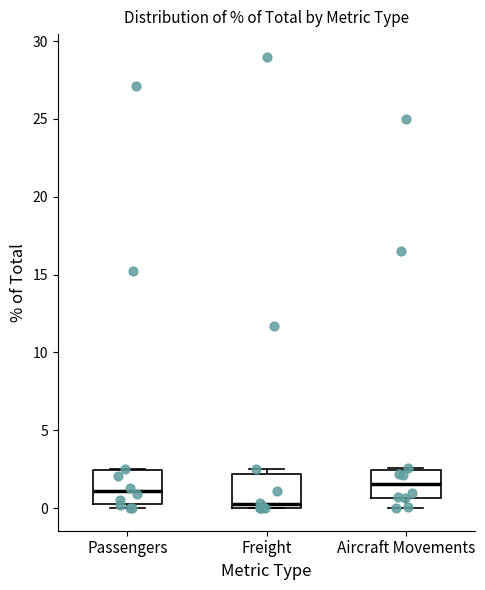

Reading left to right, read every box against the y-axis: the position of its median line, the range the box covers, and the ends of its whiskers. The values are not printed on the chart, so give them approximately, as read against the axis.

Passengers: median 1.0, box 0.5 to 2.5, whiskers 0.0 to 2.5
Freight: median 0.5, box 0.0 to 2.0, whiskers 0.0 to 2.5
Aircraft Movements: median 1.5, box 0.5 to 2.5, whiskers 0.0 to 2.5